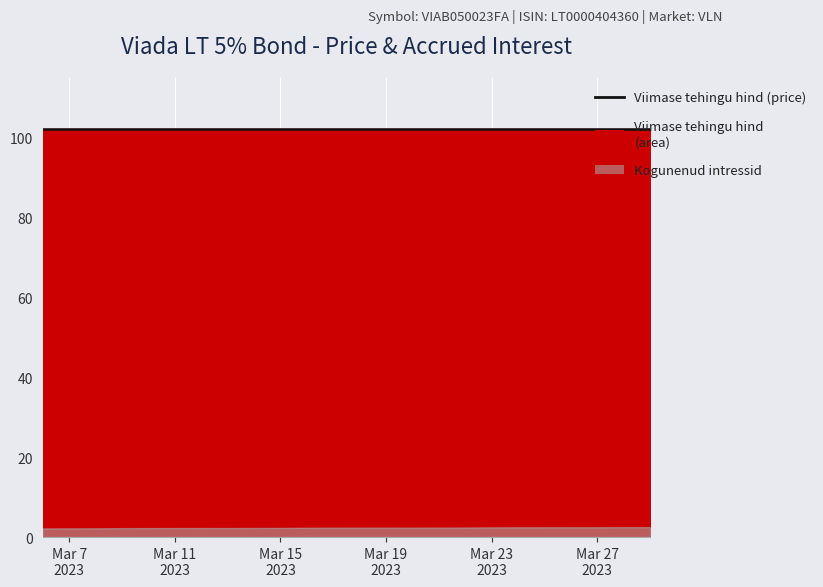

Where is Kogunenud intressid nearest to the value 2?

2023-03-06